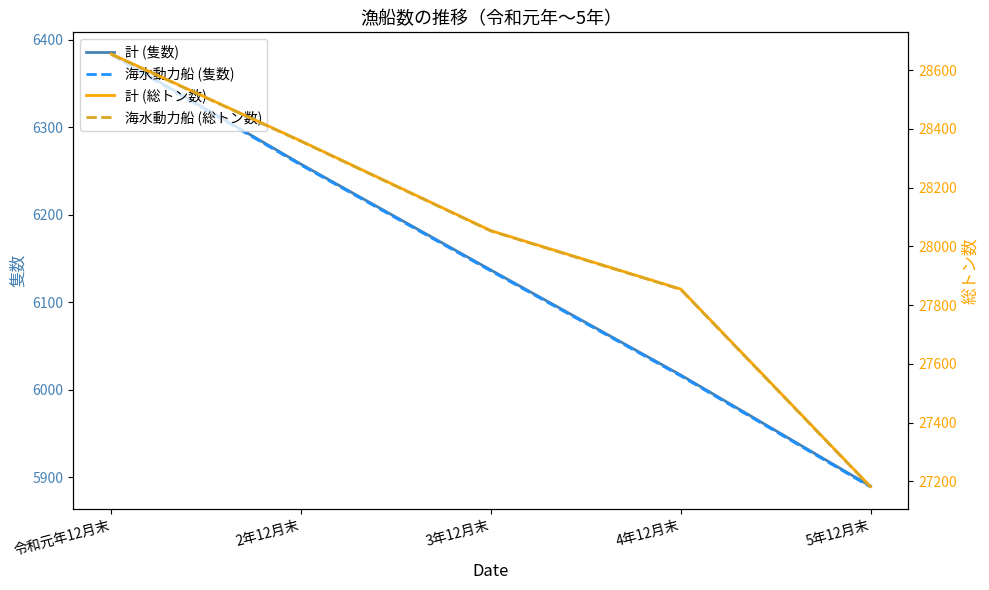

What is the difference between the maximum and minimum values in the 計 (隻数) series?

494